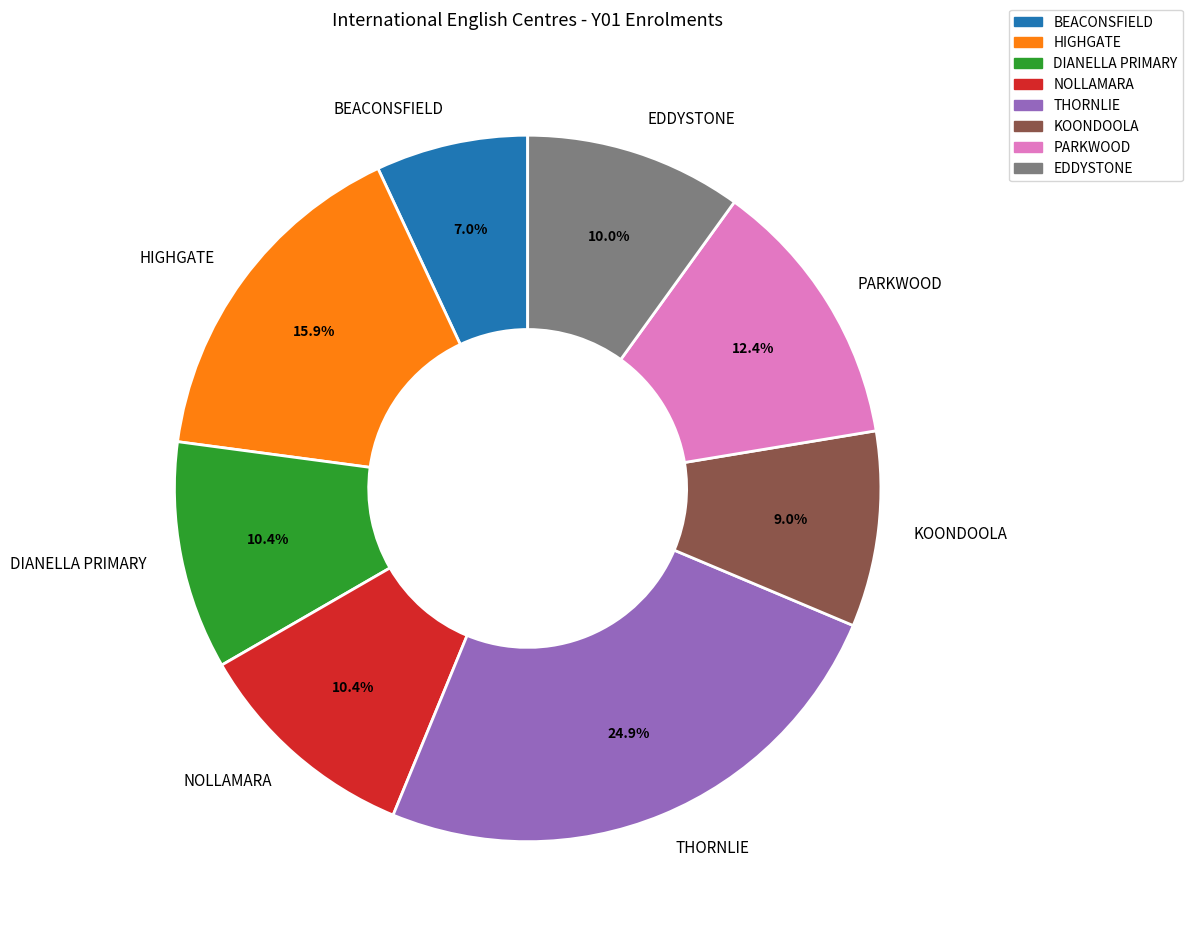

To the nearest percent, what percentage of the pie is DIANELLA PRIMARY?

10%